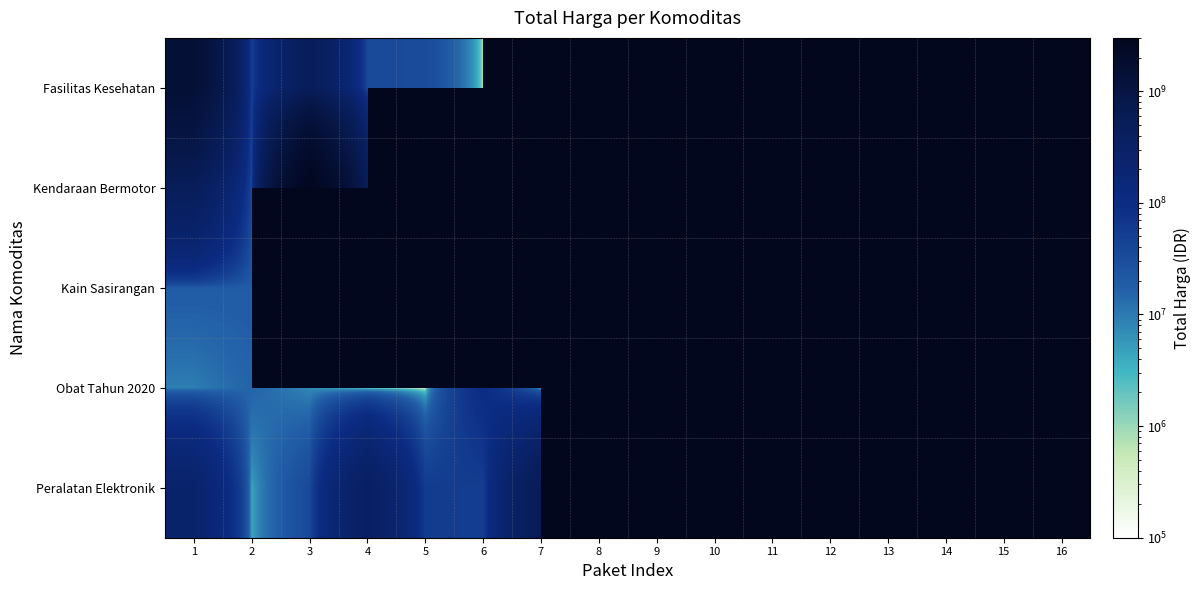

Is it true that Obat Tahun 2020 equals 9541211.1 at 15?

False